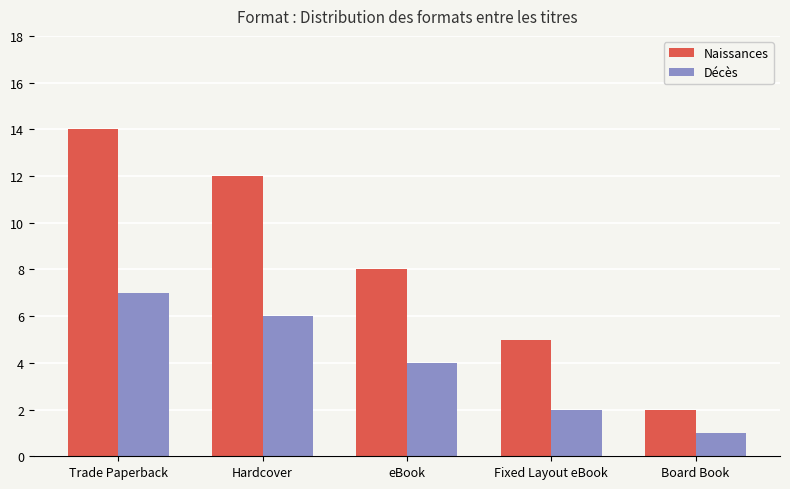

Reading left to right, list all the values displayed in this chart.

Naissances: 14	12	8	5	2
Décès: 7	6	4	2	1